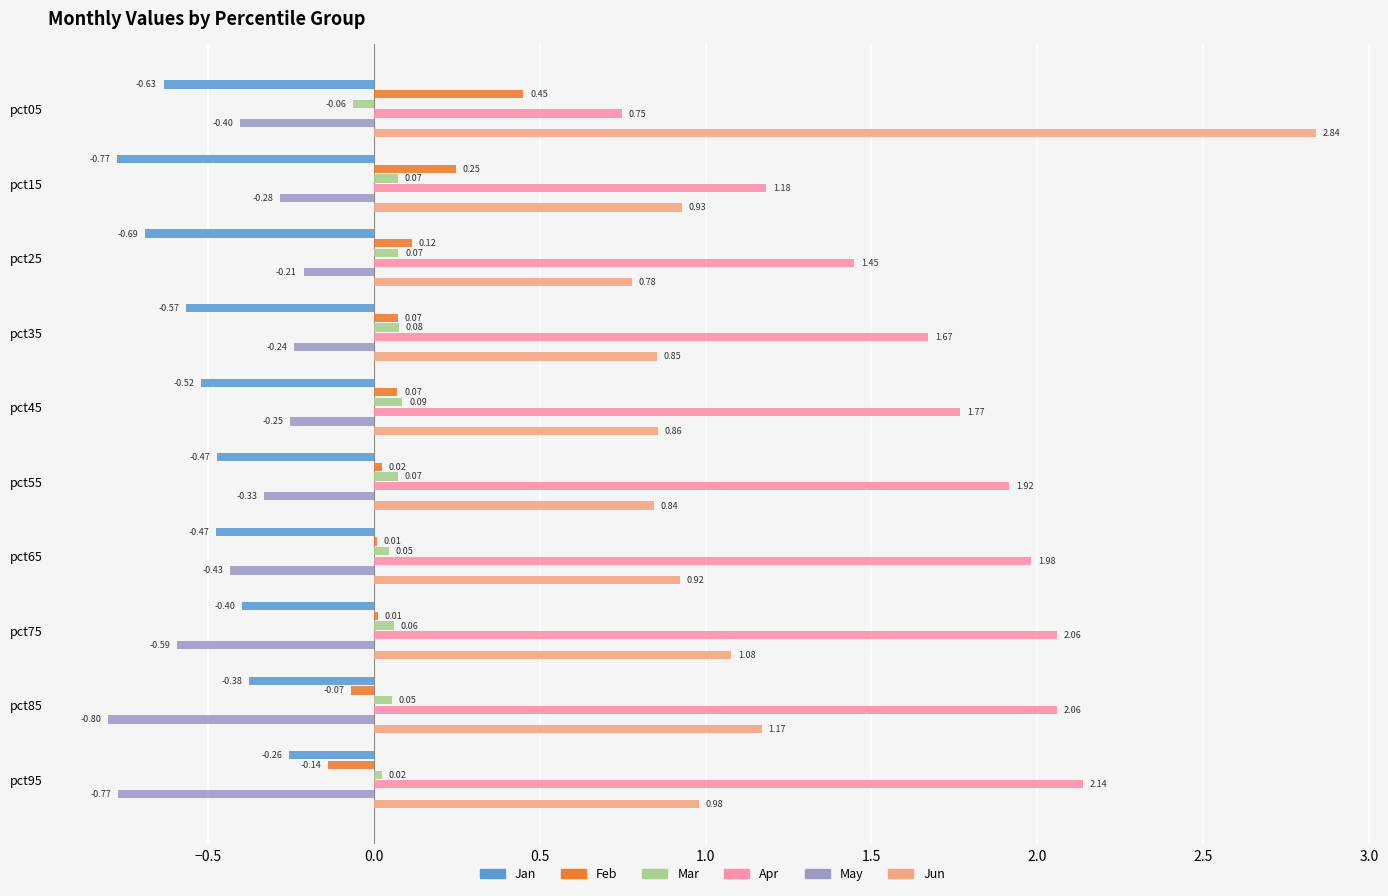

How many data points does each series have?

10